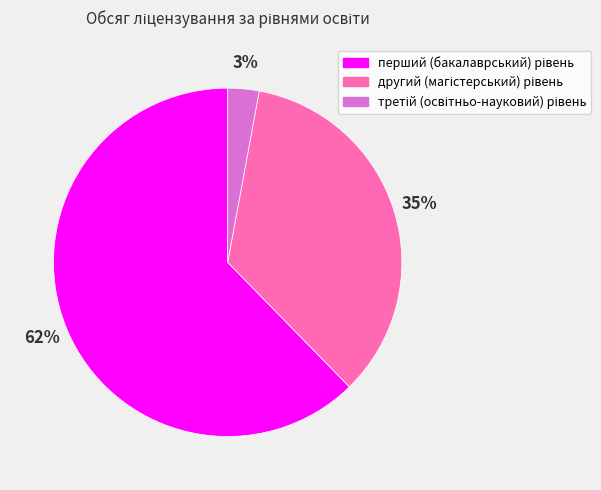

Is there a majority slice in this chart?

Yes